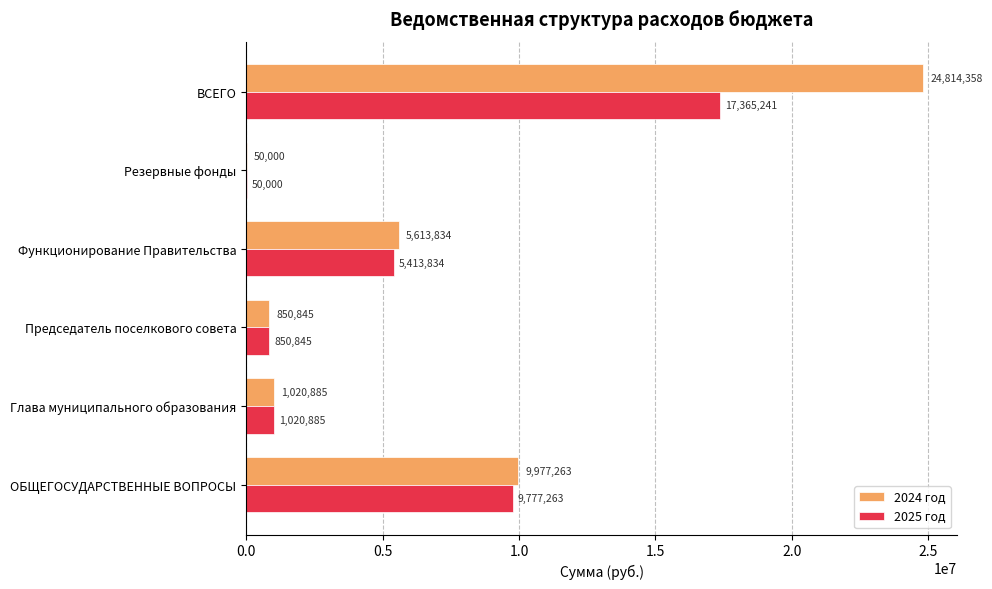

What is the sum of all 2024 год values?

42327184.5